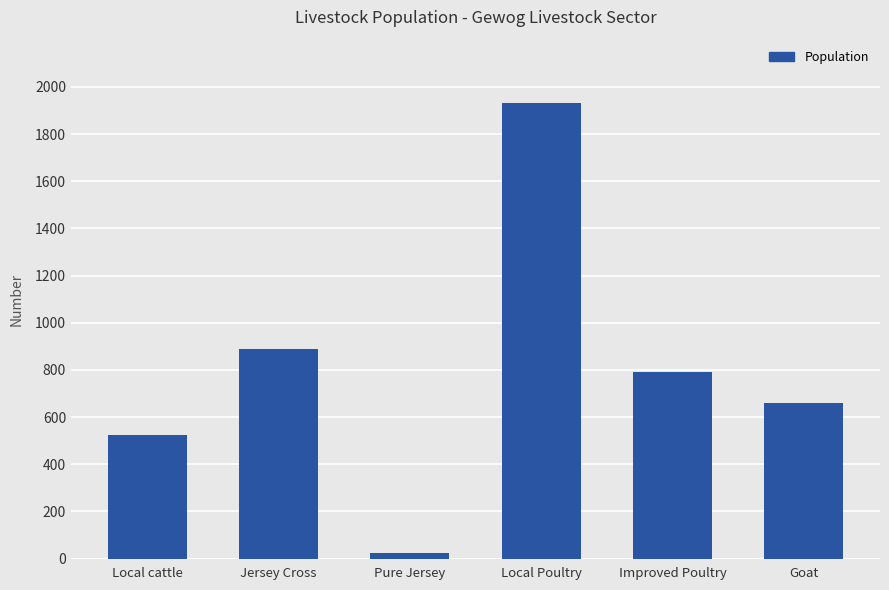

How many bars are there in total?

6